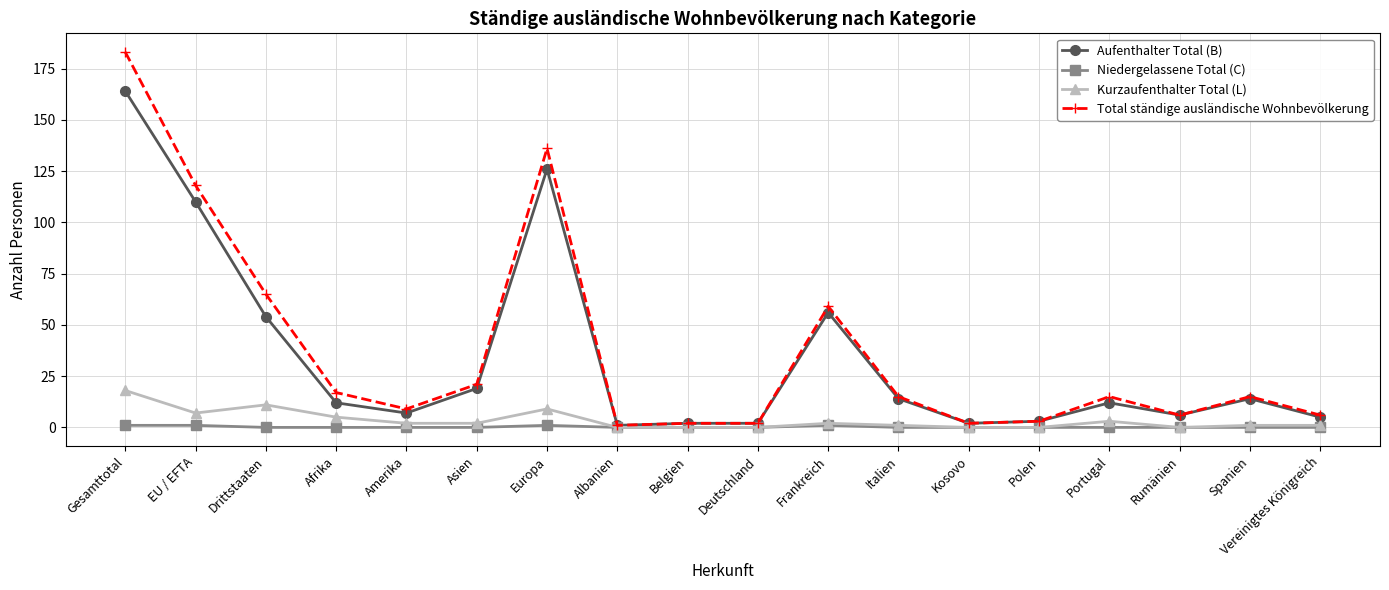

Is this an area chart (filled region under the line)?

No